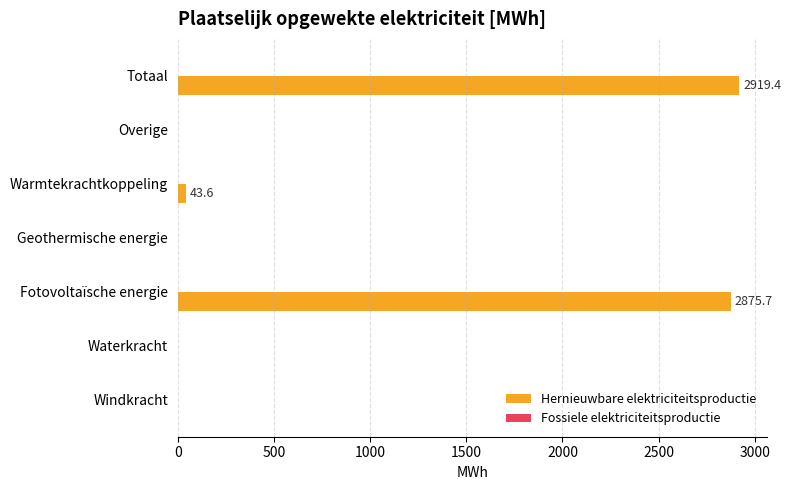

What is the sum of all values?

5838.8